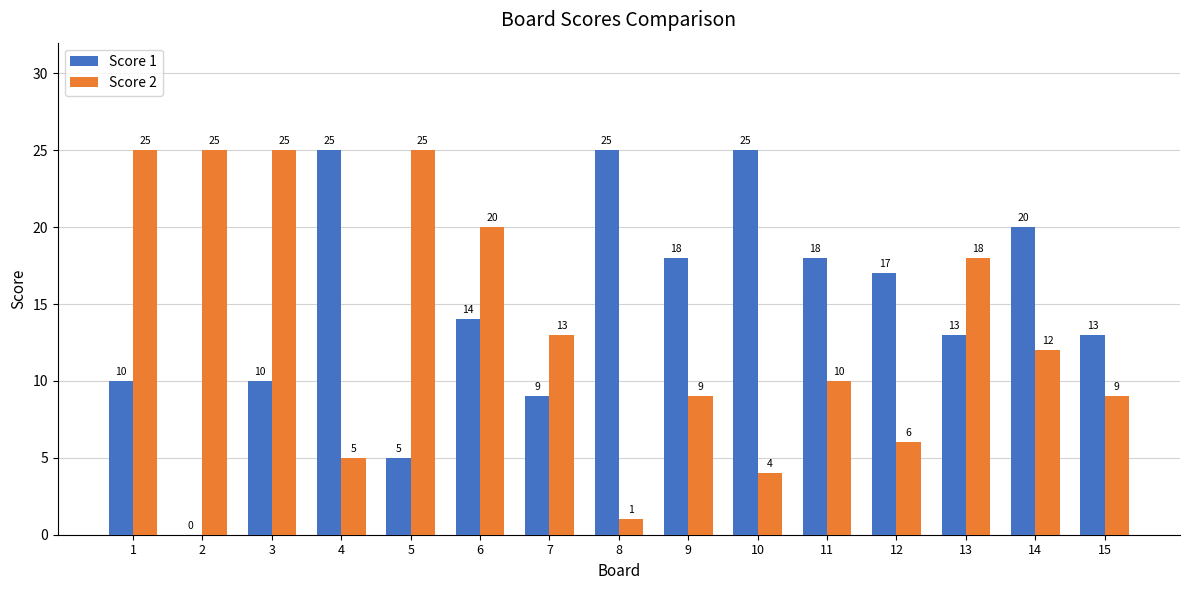

Between 3 and 14, which series saw the biggest shift?

Score 2